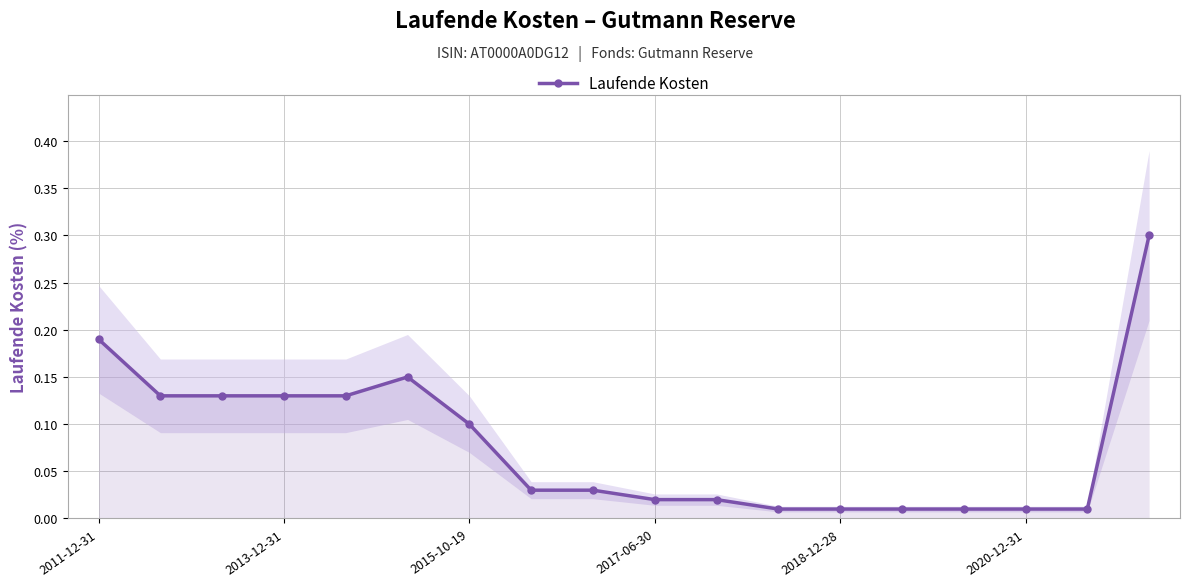

True or false: Laufende Kosten has a value of 0.2 at 2015-10-19.

False